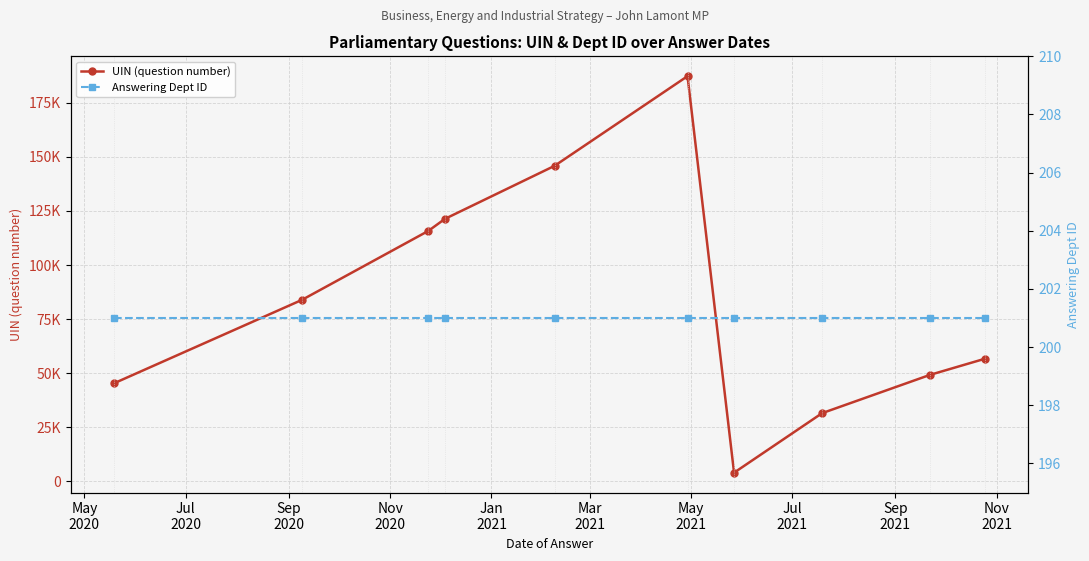

Which series has the largest total across all categories?

UIN (question number)